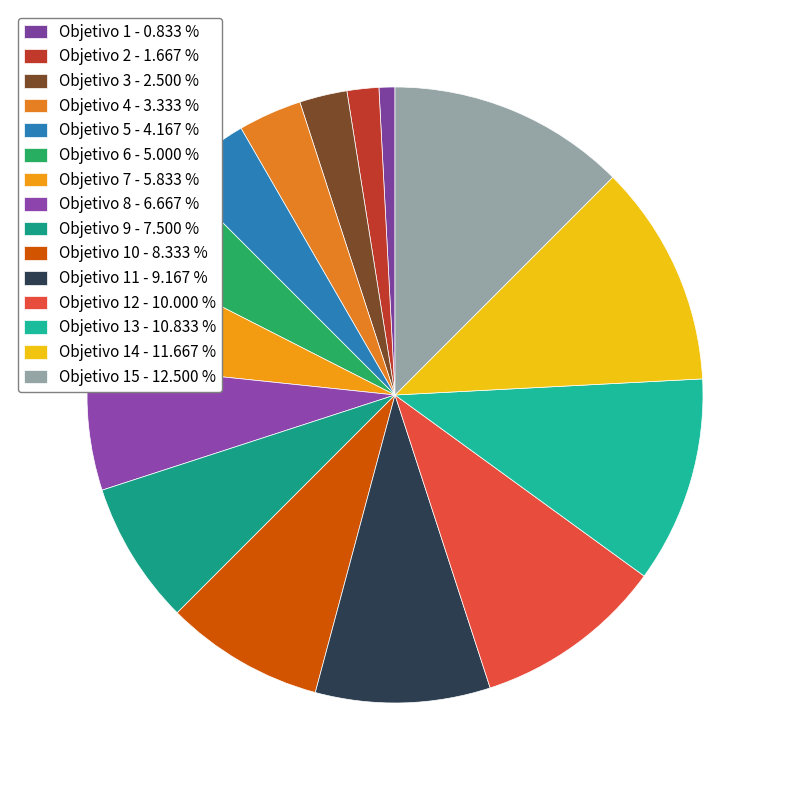

How many slices are in this pie chart?

15